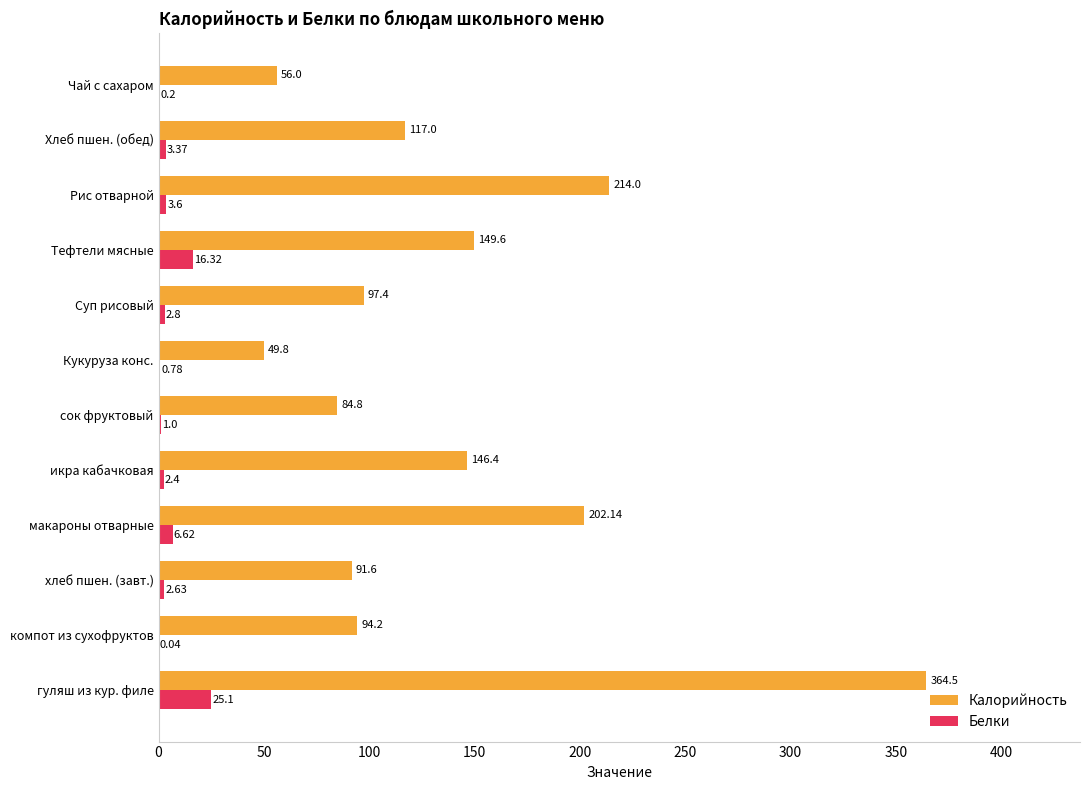

What is the total value across all series at гуляш из кур. филе?

389.6